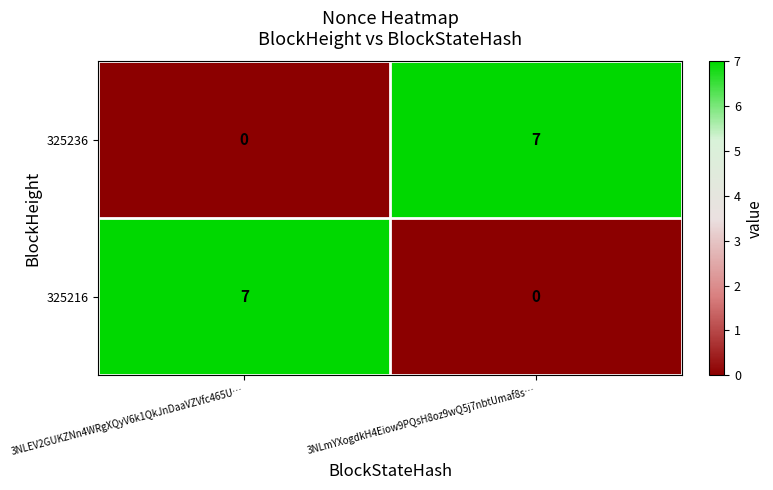

How many values in the 325236 series are below 7?

1